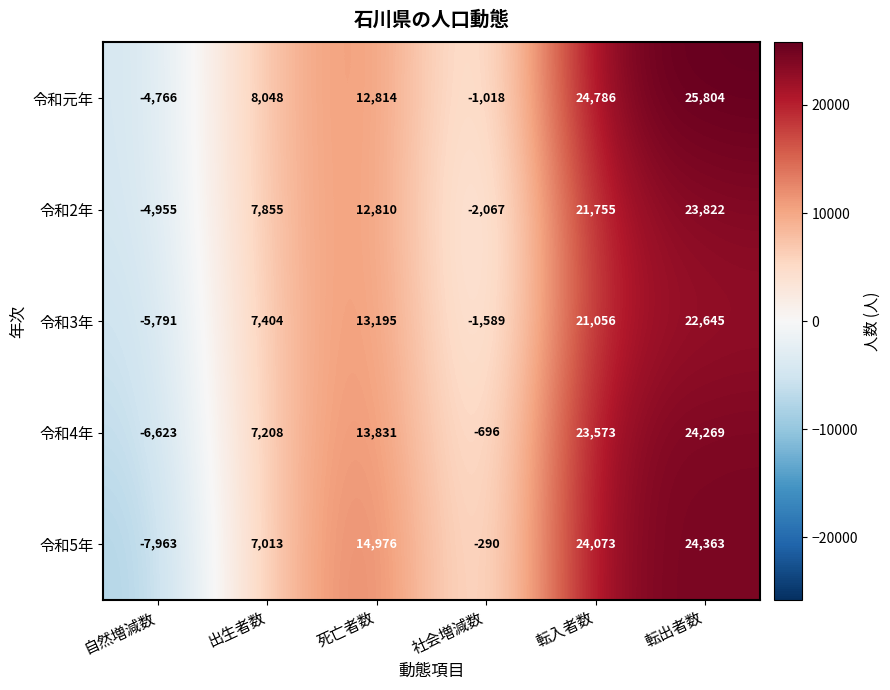

Which series has the widest spread of values?

令和5年